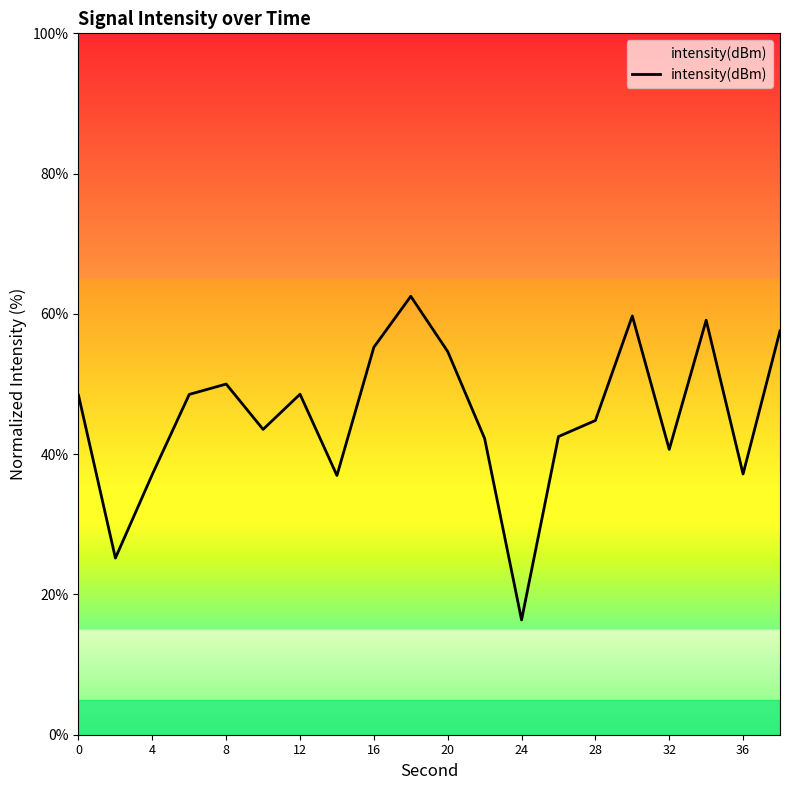

What is the greatest value displayed?

62.5